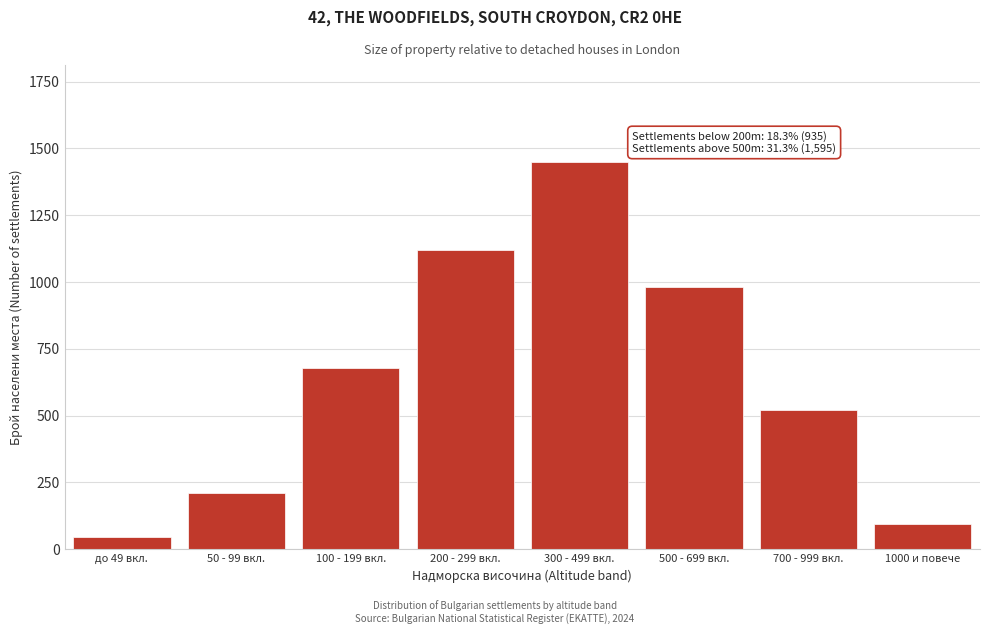

Reading right to left, extract all data points from this chart.

95	520	980	1450	1120	680	210	45